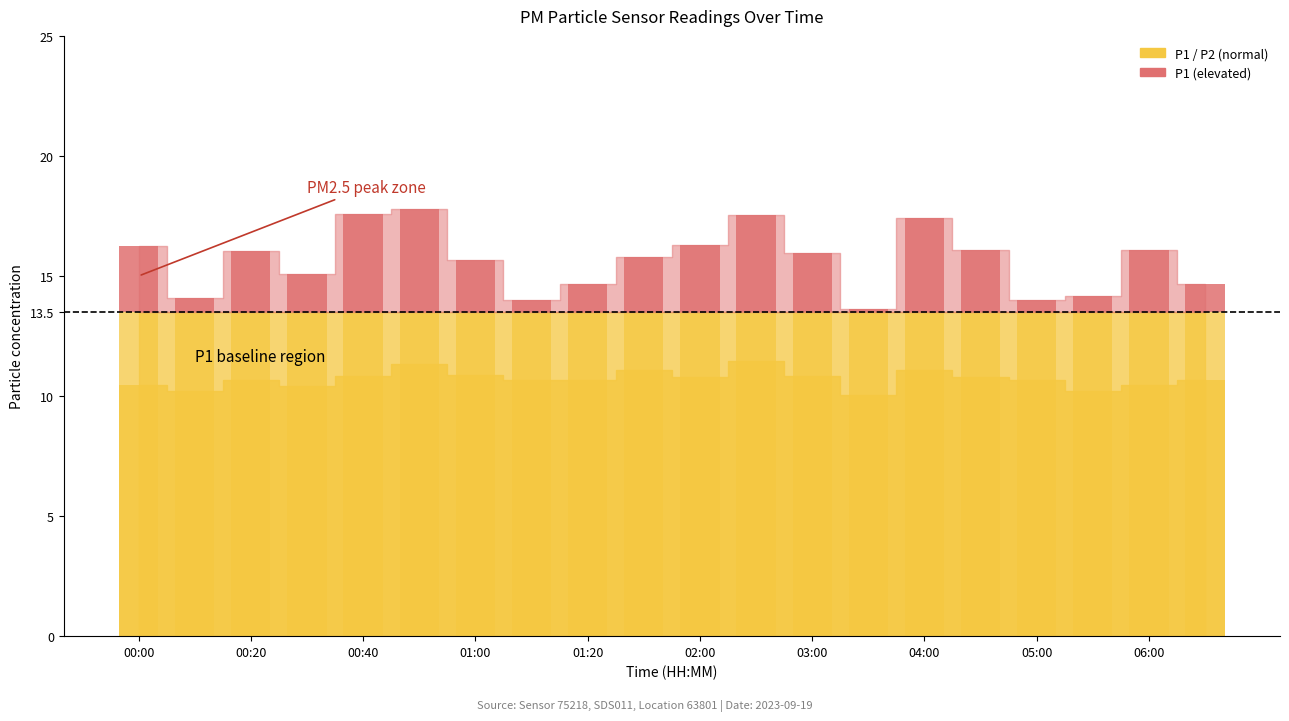

How many bars are there in total?

20